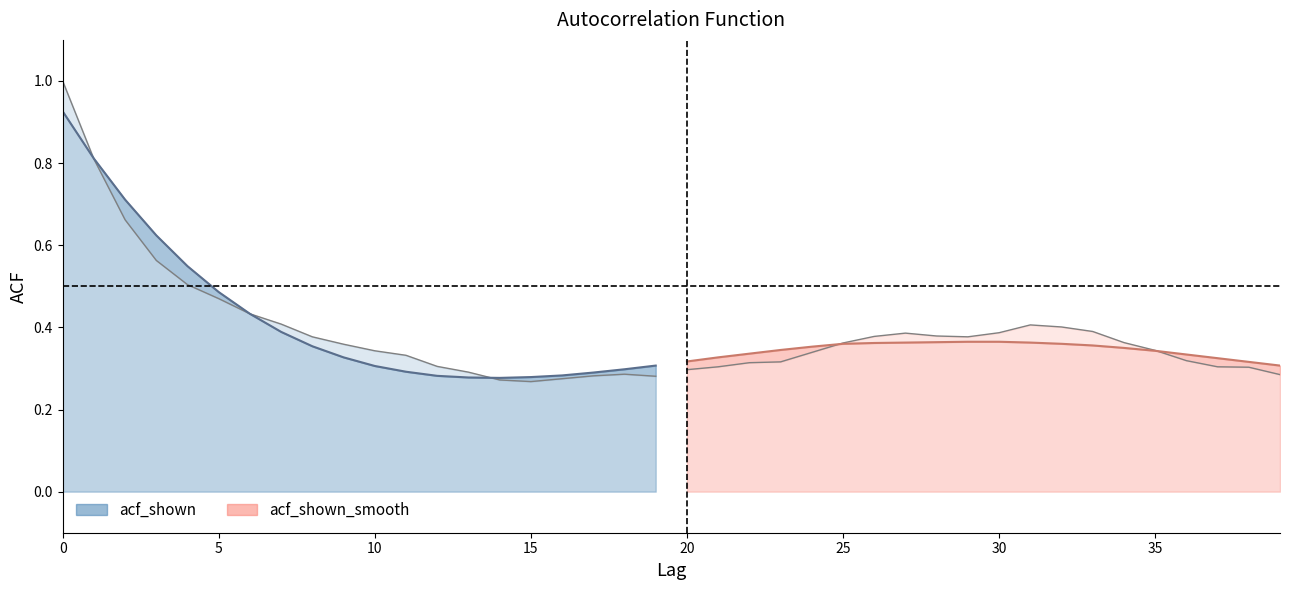

Where do acf_shown_smooth and acf_shown first cross each other?

0 and 1